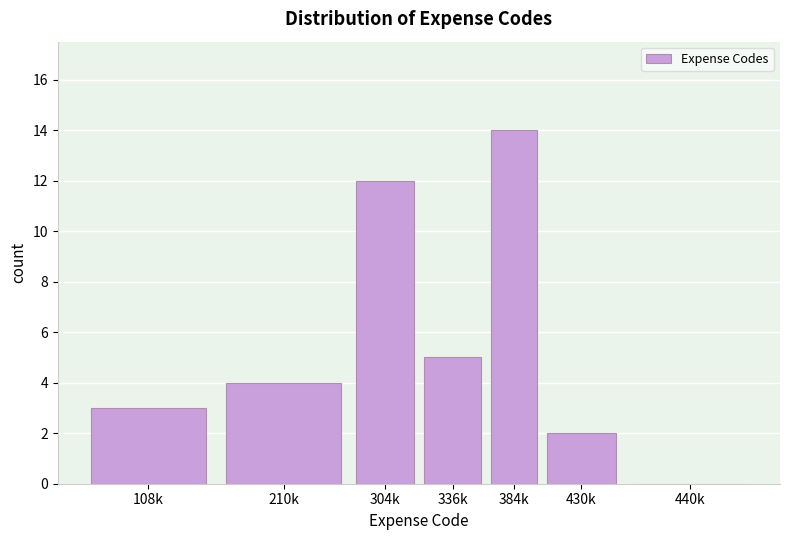

Reading right to left, extract all data points from this chart.

440k=0	430k=2	384k=14	336k=5	304k=12	210k=4	108k=3